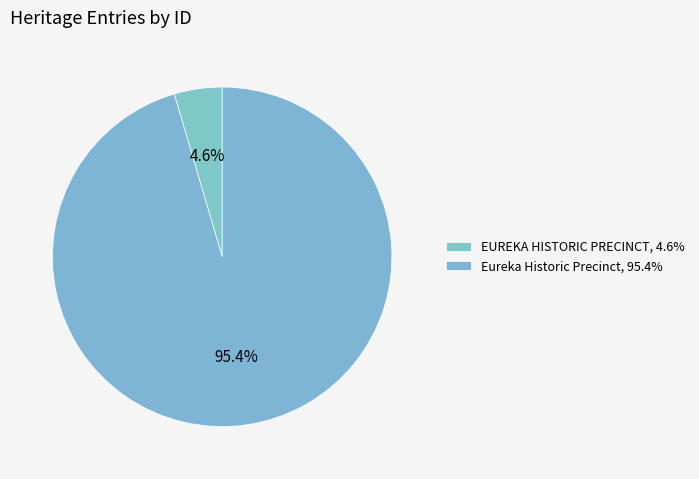

Which slice is the largest?

Eureka Historic Precinct